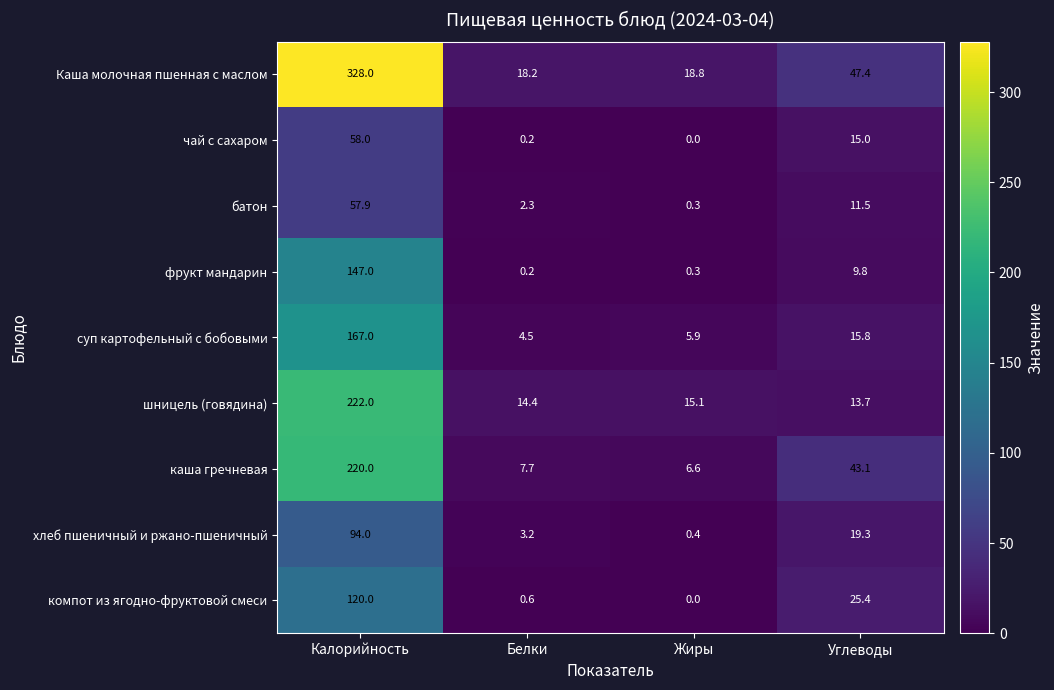

At which label does каша гречневая first exceed 43?

Калорийность